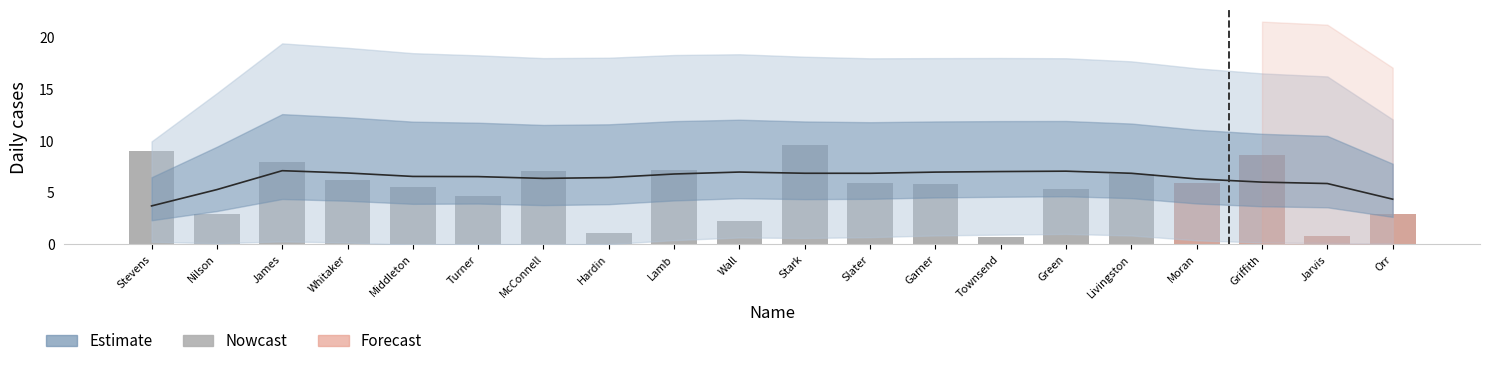

What is the maximum value shown in the chart?

9.6